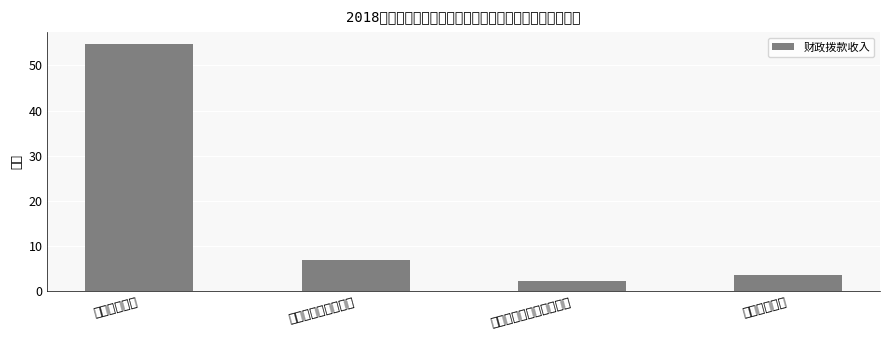

What is the difference between the values at 住房保障支出 and 医疗卫生与计划生育支出?

1.2